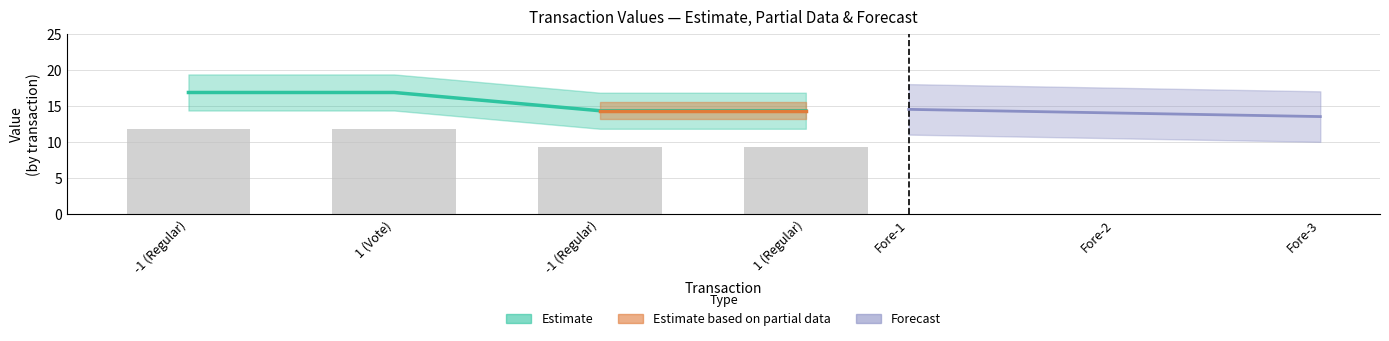

What is the sum of all values?

62.3